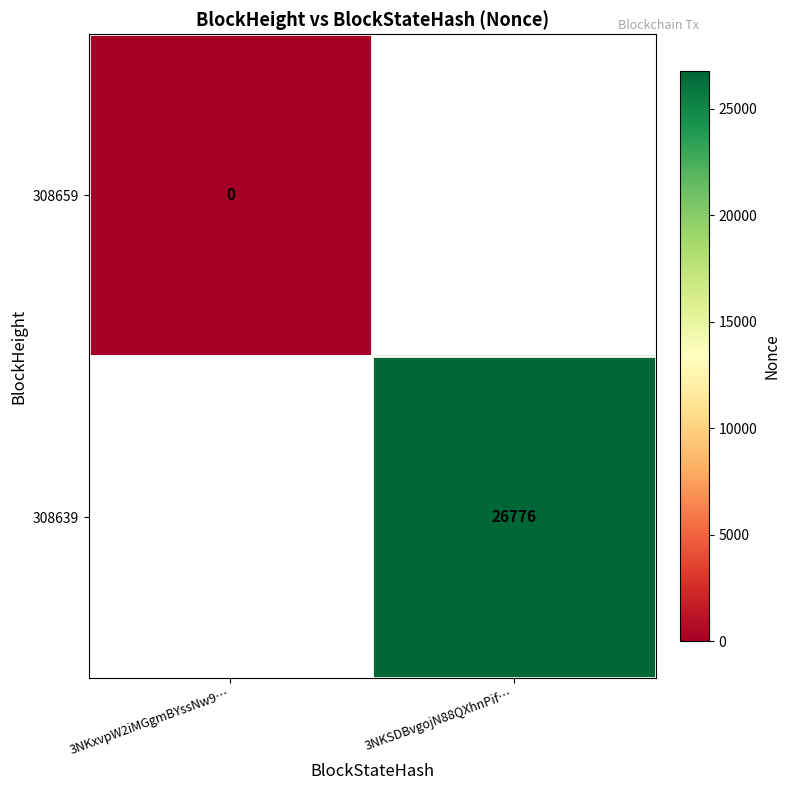

At how many categories does at least one series exceed 2383?

1